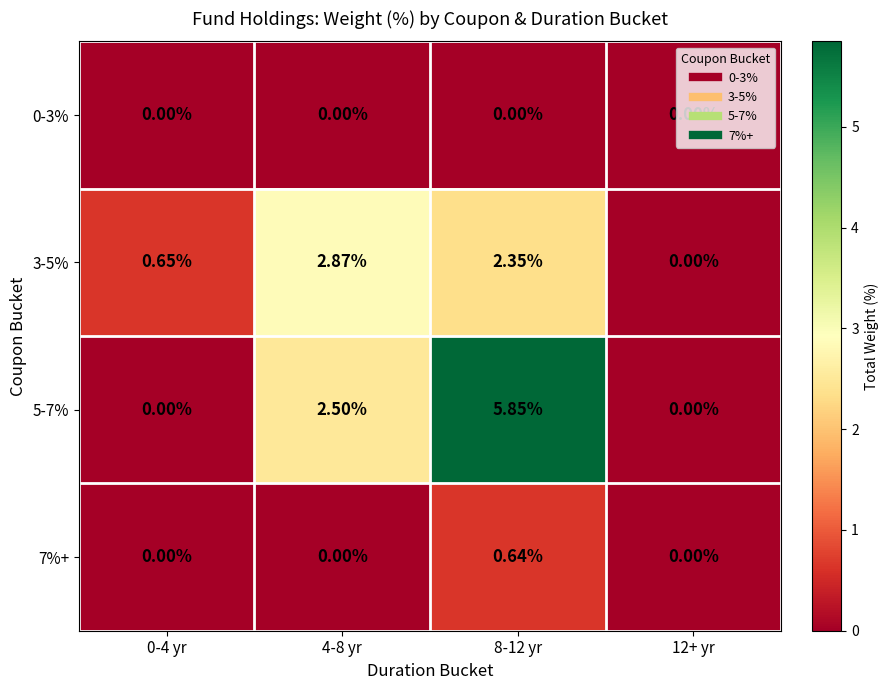

Is the value of 5-7% at 8-12 yr greater than the value of 3-5% at 8-12 yr?

Yes